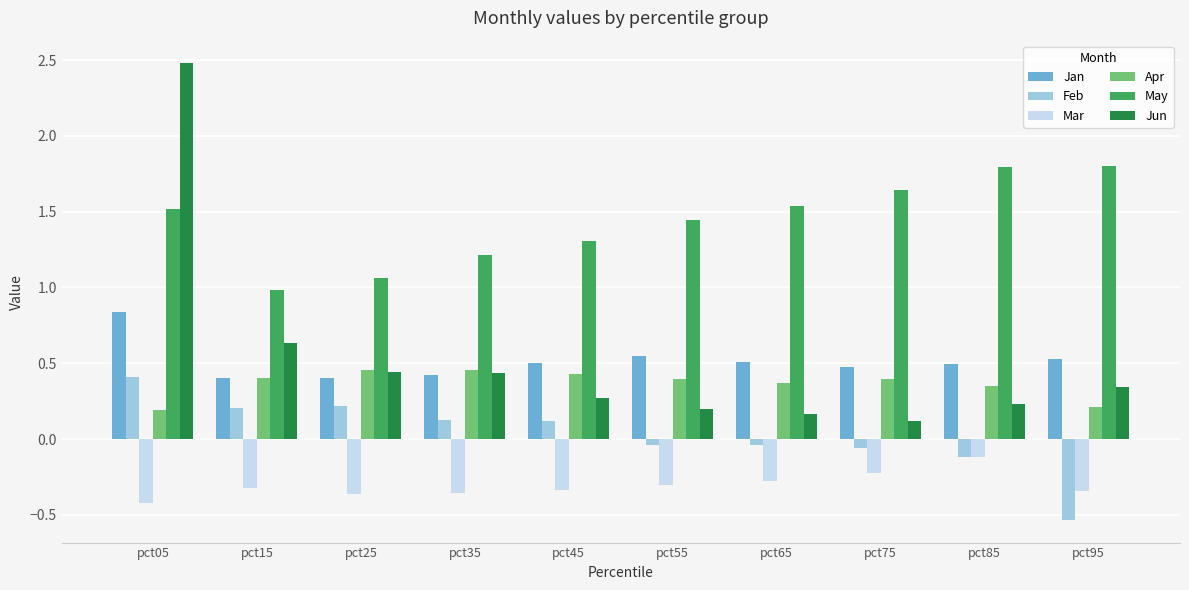

Count the number of data series in this chart.

6